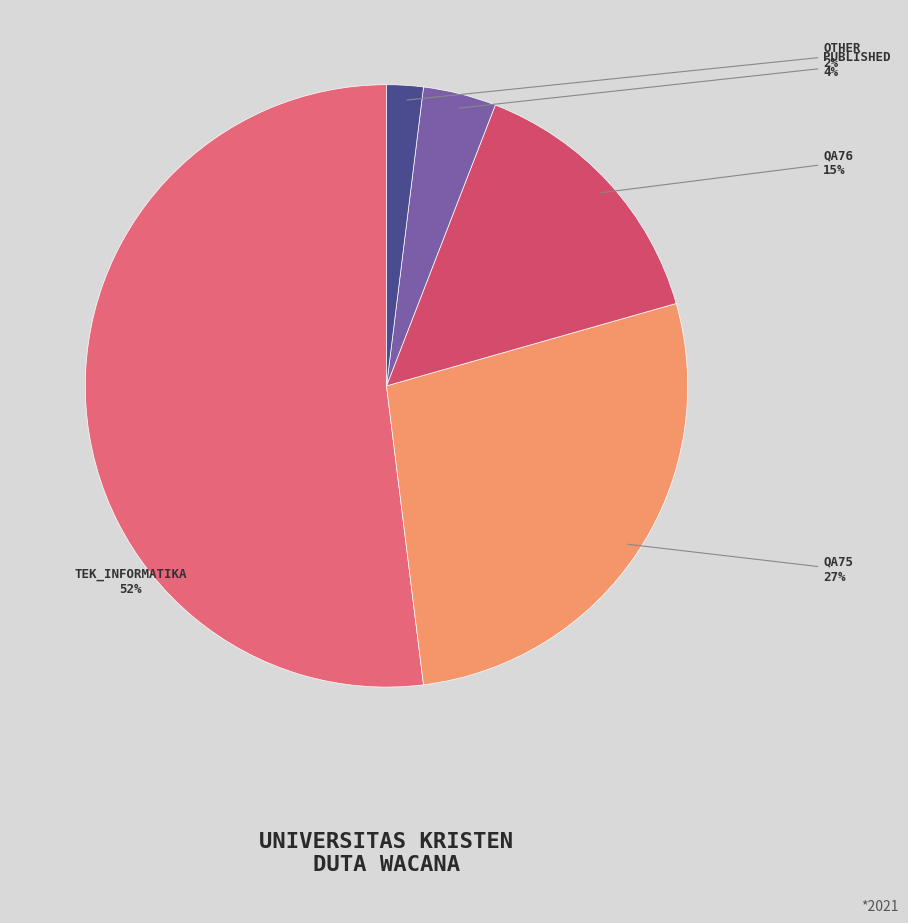

How many segments does this pie chart have?

5